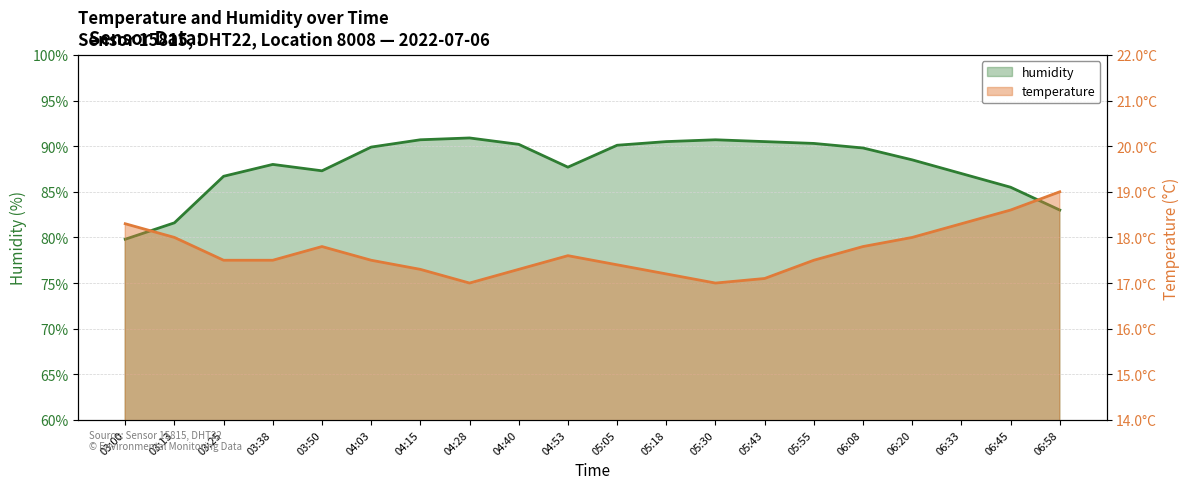

Reading right to left, list all the values displayed in this chart.

humidity: 06:58=83.0	06:45=85.5	06:33=87.0	06:20=88.5	06:08=89.8	05:55=90.3	05:43=90.5	05:30=90.7	05:18=90.5	05:05=90.1	04:53=87.7	04:40=90.2	04:28=90.9	04:15=90.7	04:03=89.9	03:50=87.3	03:38=88.0	03:25=86.7	03:13=81.6	03:00=79.8
temperature: 06:58=19.0	06:45=18.6	06:33=18.3	06:20=18.0	06:08=17.8	05:55=17.5	05:43=17.1	05:30=17.0	05:18=17.2	05:05=17.4	04:53=17.6	04:40=17.3	04:28=17.0	04:15=17.3	04:03=17.5	03:50=17.8	03:38=17.5	03:25=17.5	03:13=18.0	03:00=18.3